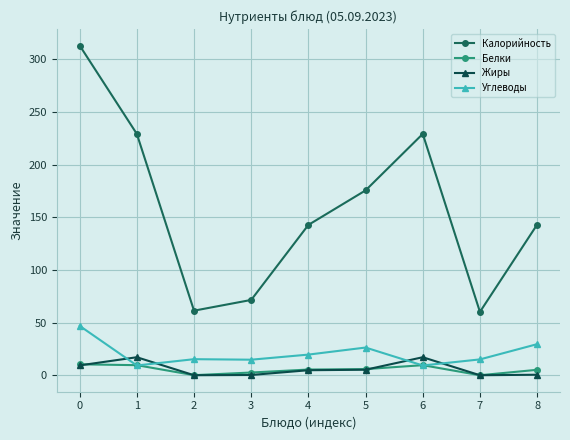

What is the average value of the Белки series?

5.4